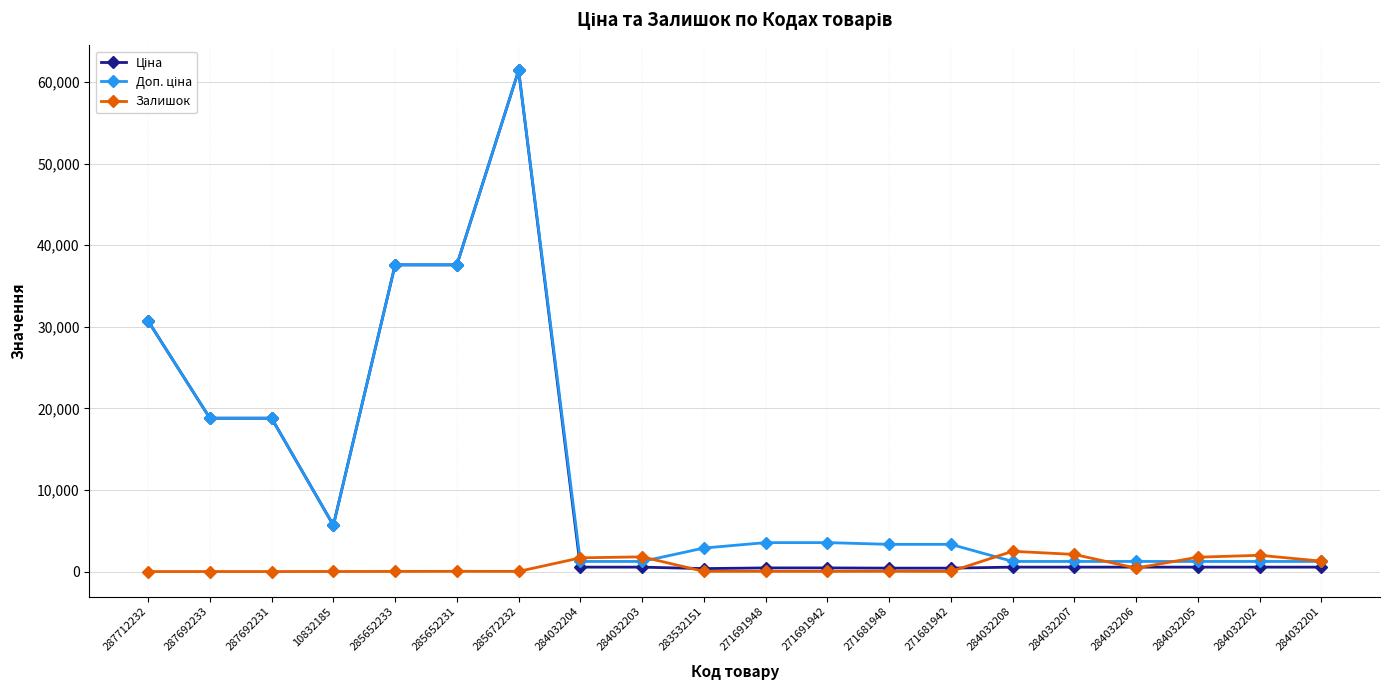

What is the label of the 1st point from the left?

287712232